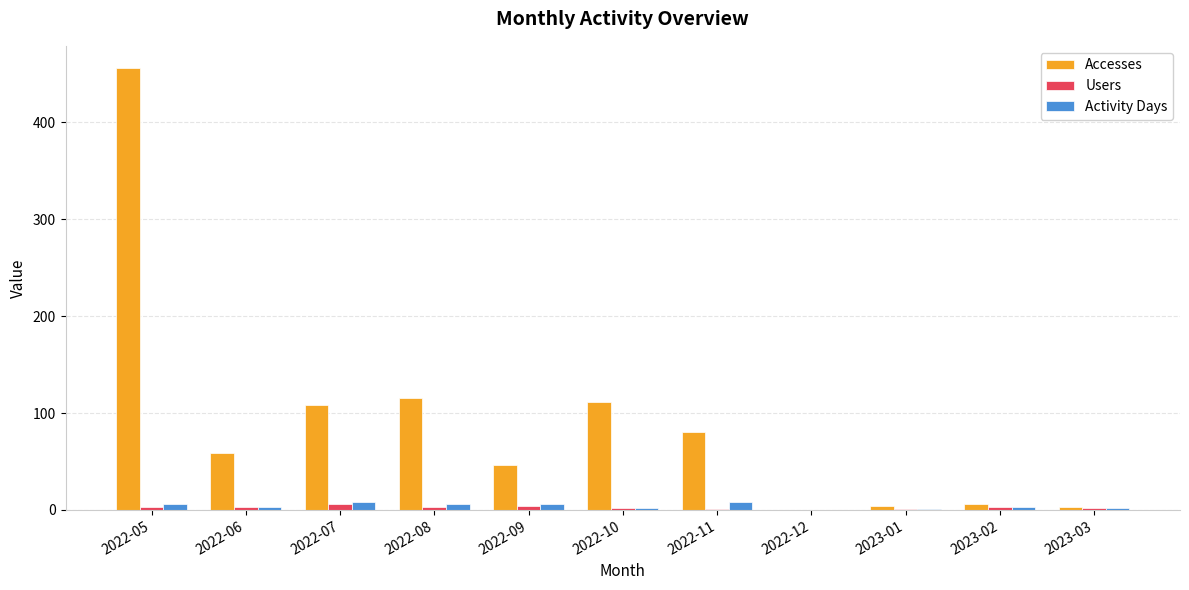

How many series are shown in this chart?

3